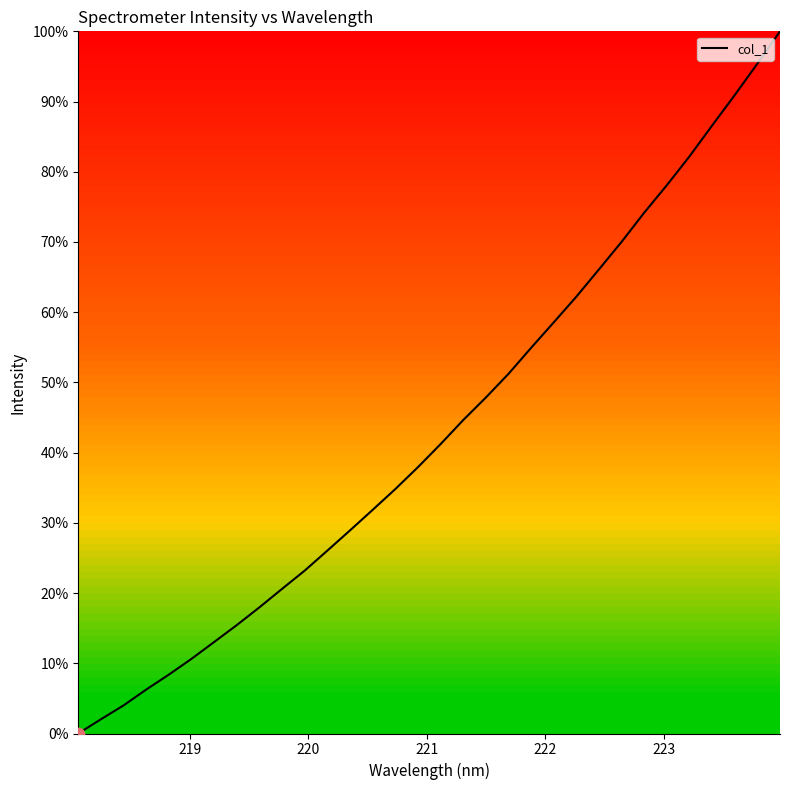

What is the greatest value displayed?

100.0